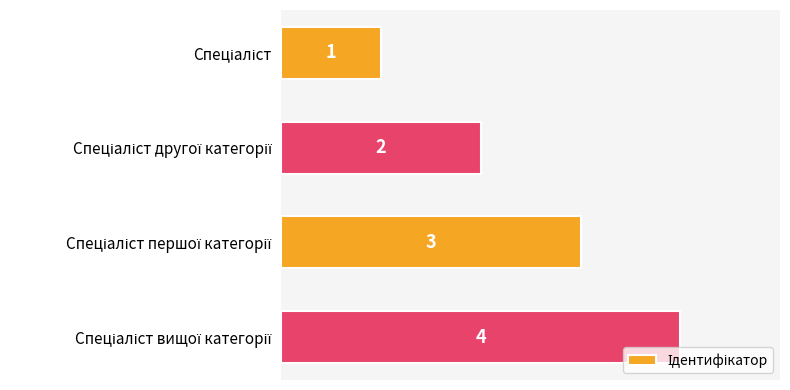

What is the value of the 4th bar from the top?

4